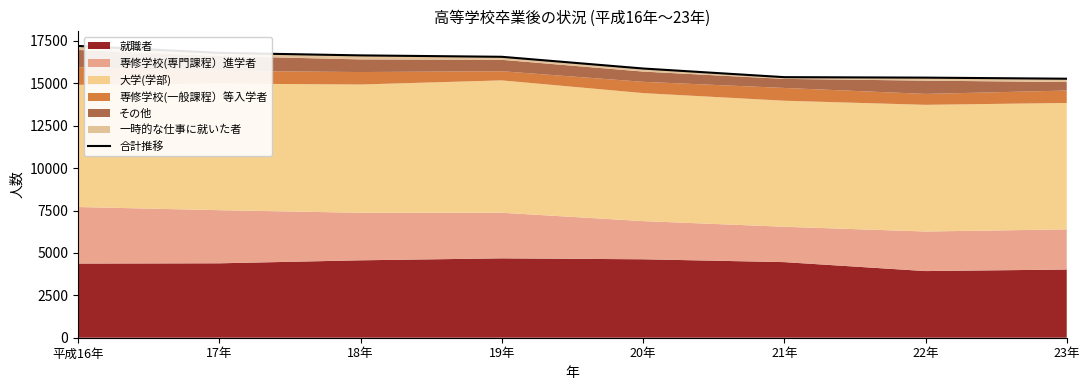

What is the label of the 7th point from the left?

22年